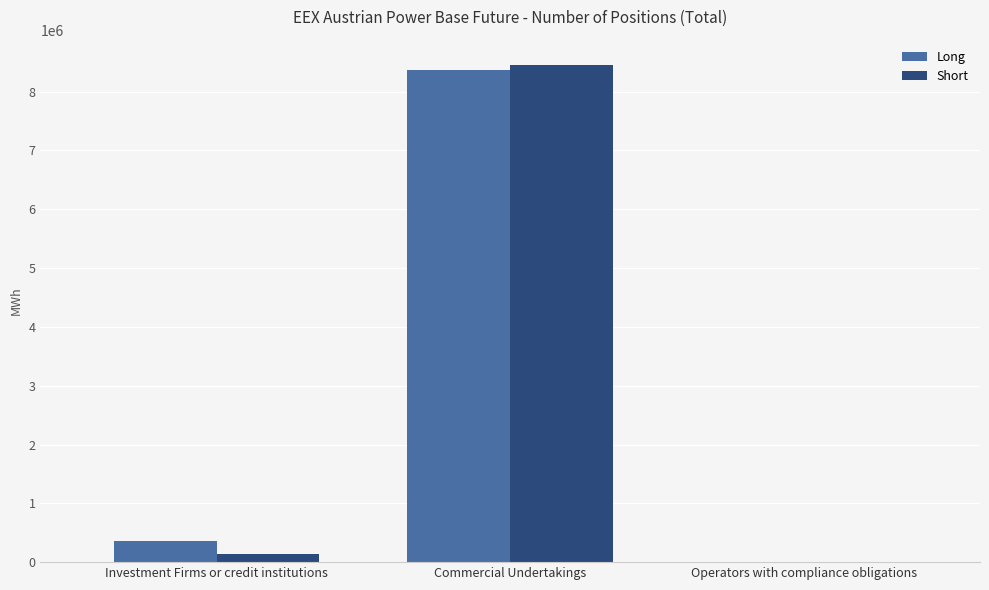

How many data points does each series have?

3